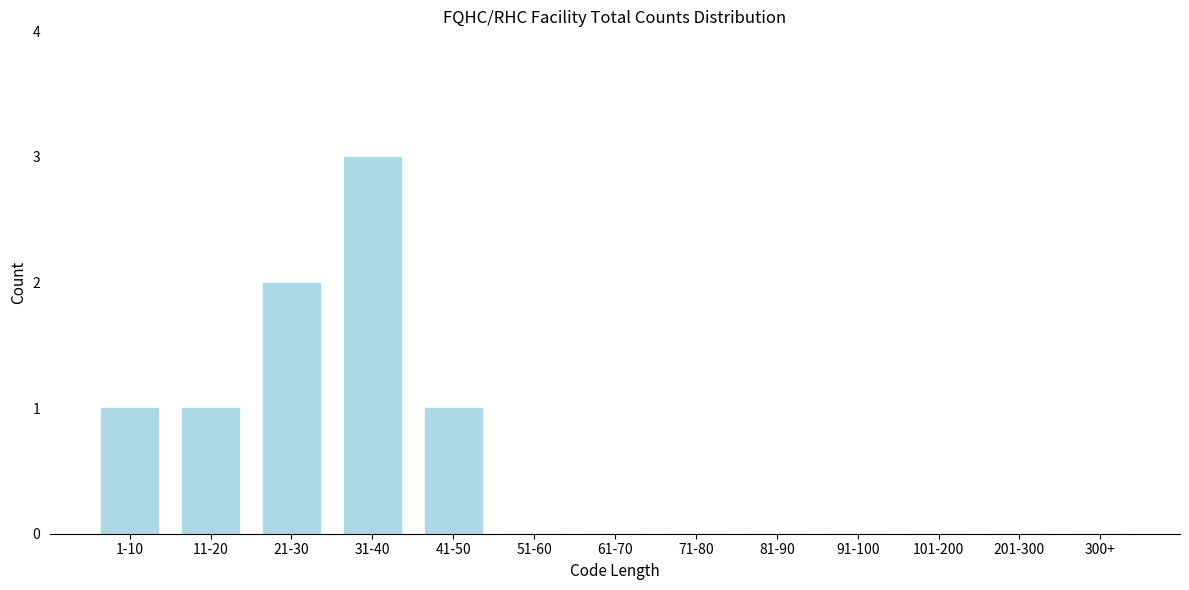

Reading left to right, transcribe all the data shown in this chart.

1-10=1	11-20=1	21-30=2	31-40=3	41-50=1	51-60=0	61-70=0	71-80=0	81-90=0	91-100=0	101-200=0	201-300=0	300+=0